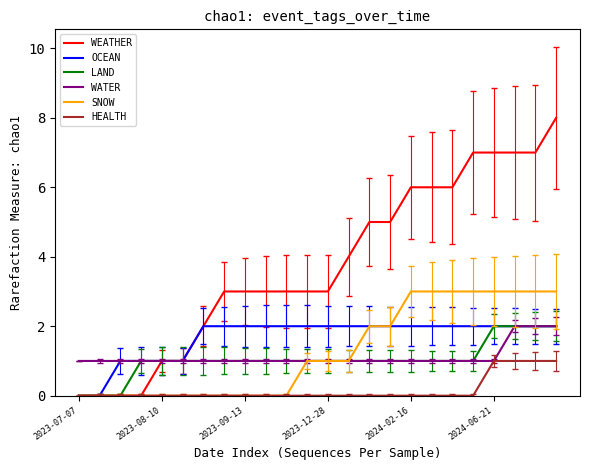

Which series has the largest range (max minus min)?

WEATHER